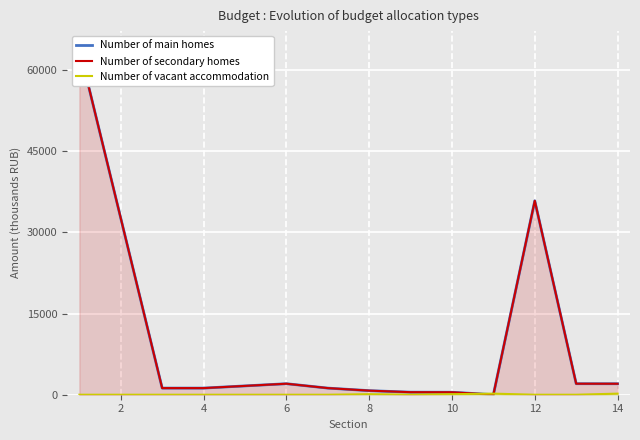

What is the difference between the maximum and minimum values in the Number of secondary homes series?

63942.7